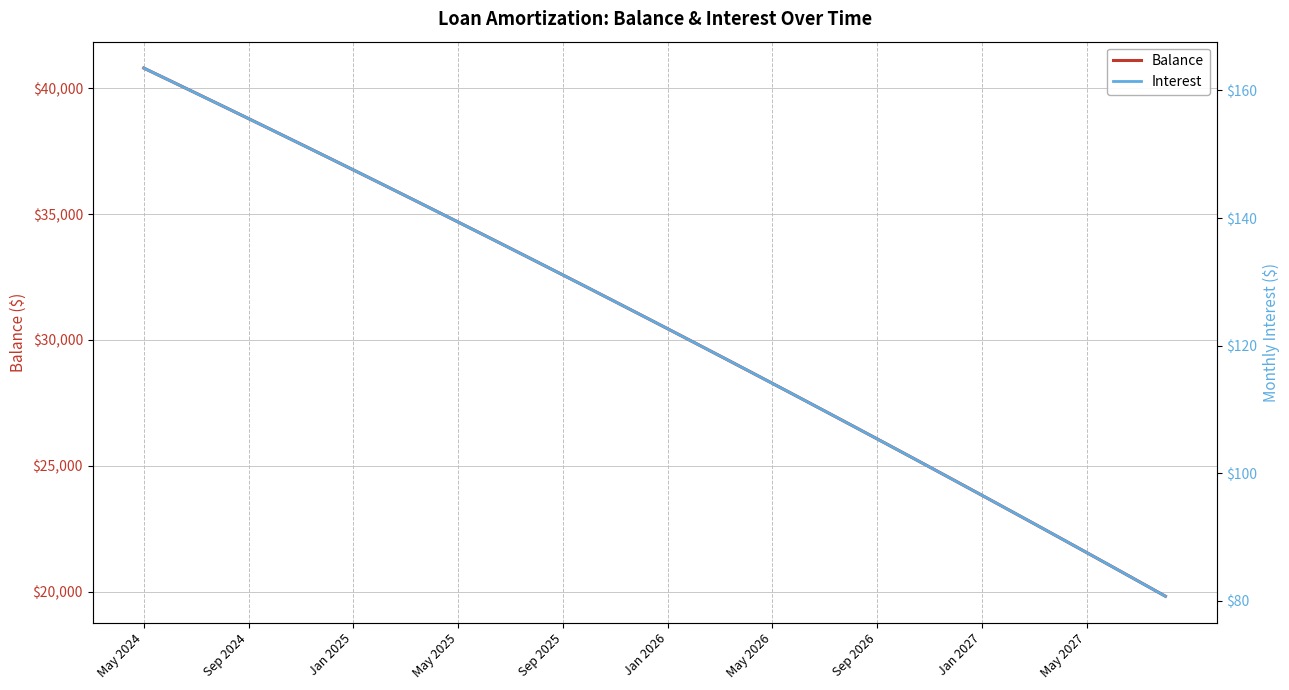

What is the lowest value of the Balance series?

19815